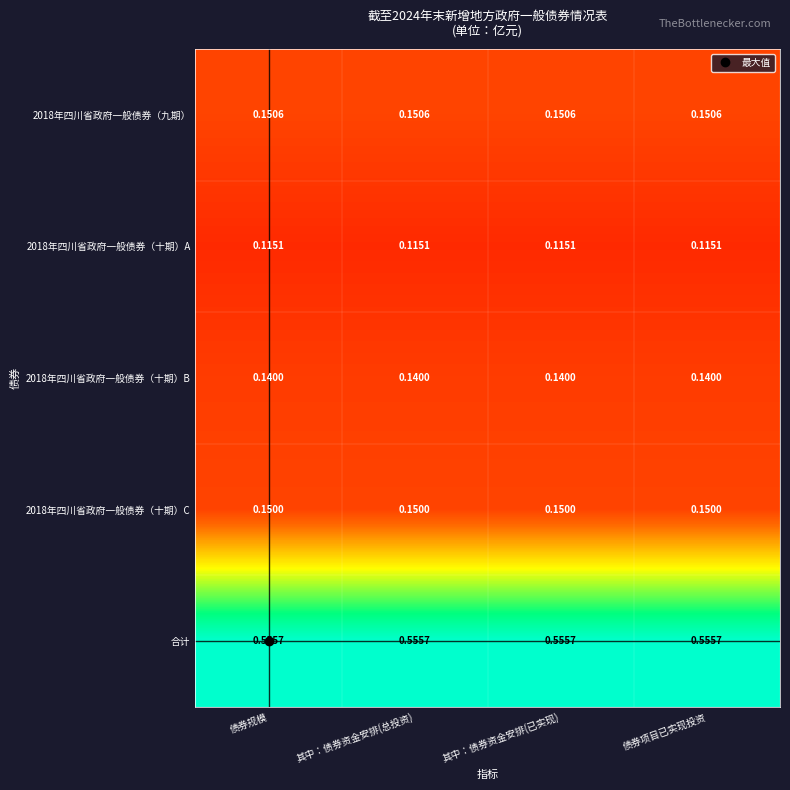

Is the value of 2018年四川省政府一般债券（十期）A at 其中：债券资金安排(总投资) greater than the value of 2018年四川省政府一般债券（九期） at 其中：债券资金安排(总投资)?

No